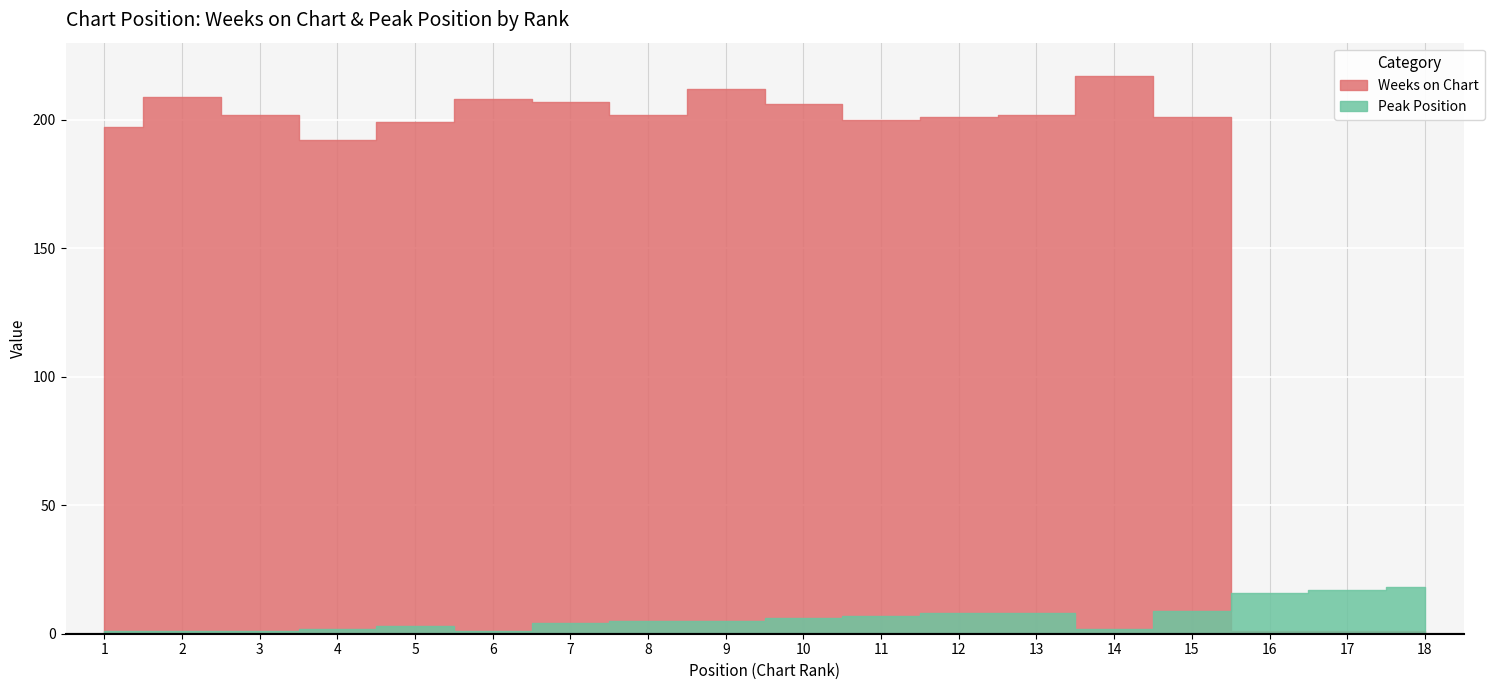

Count the number of data series in this chart.

2